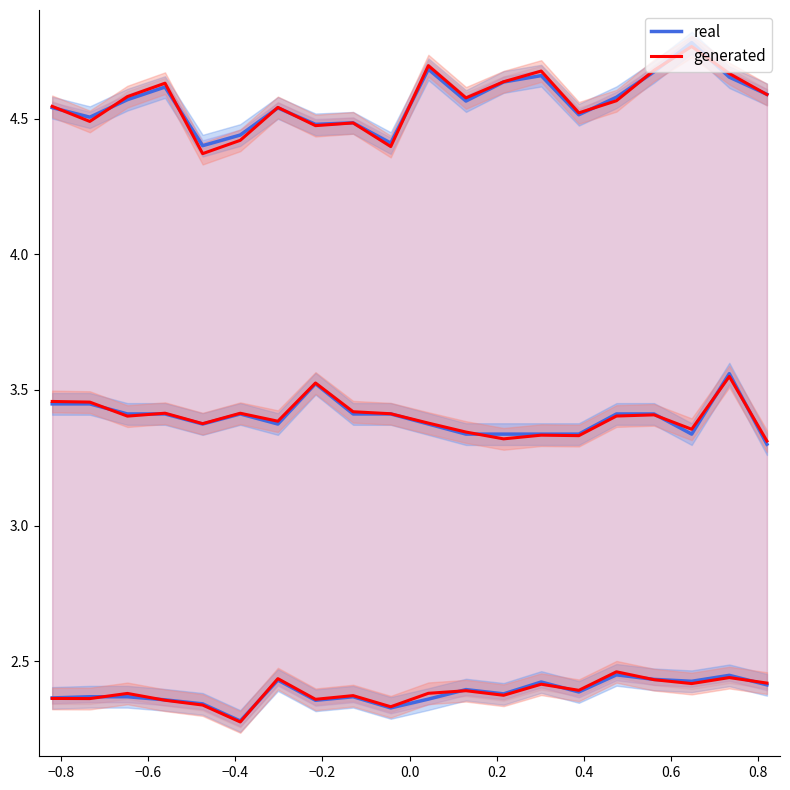

Is this an area chart (filled region under the line)?

No